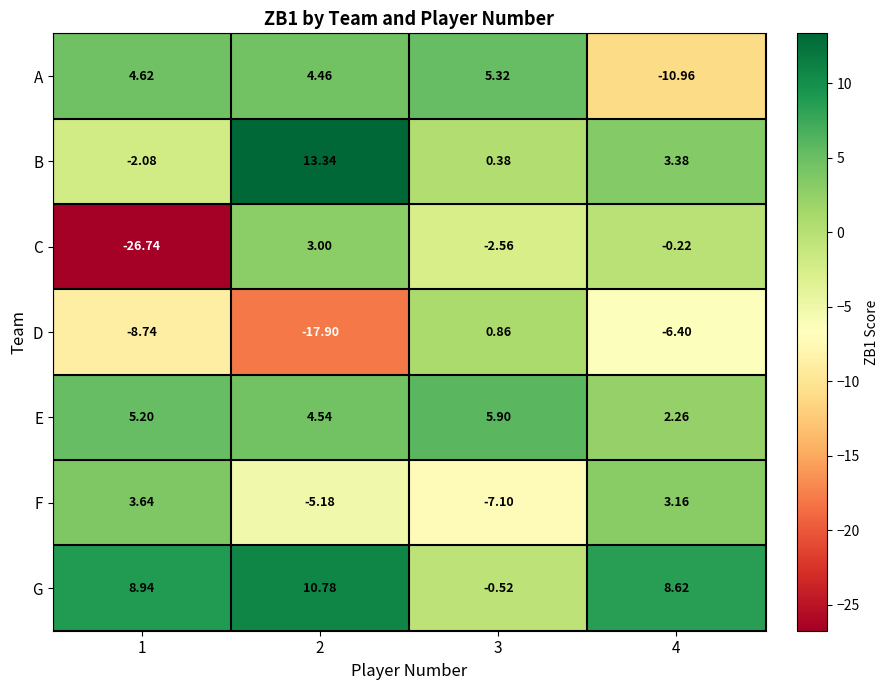

List the series in order of their peak value, lowest first.

D, C, F, A, E, G, B